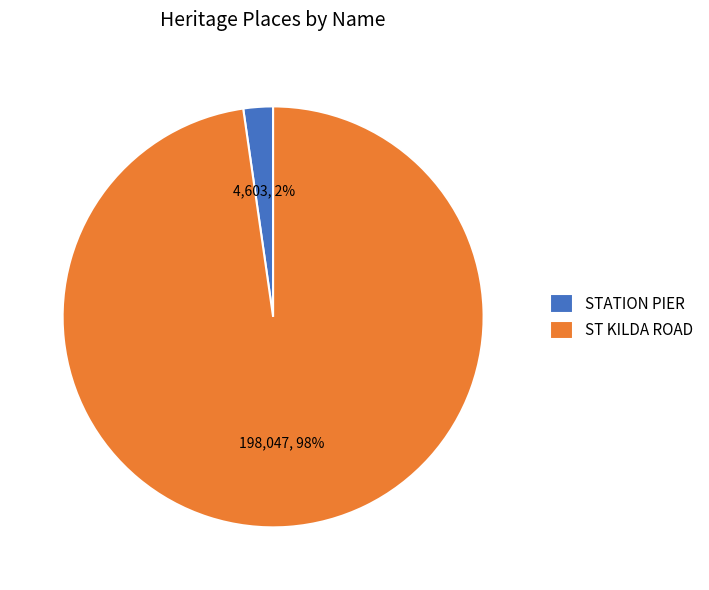

To the nearest percent, what is the average slice percentage?

50%